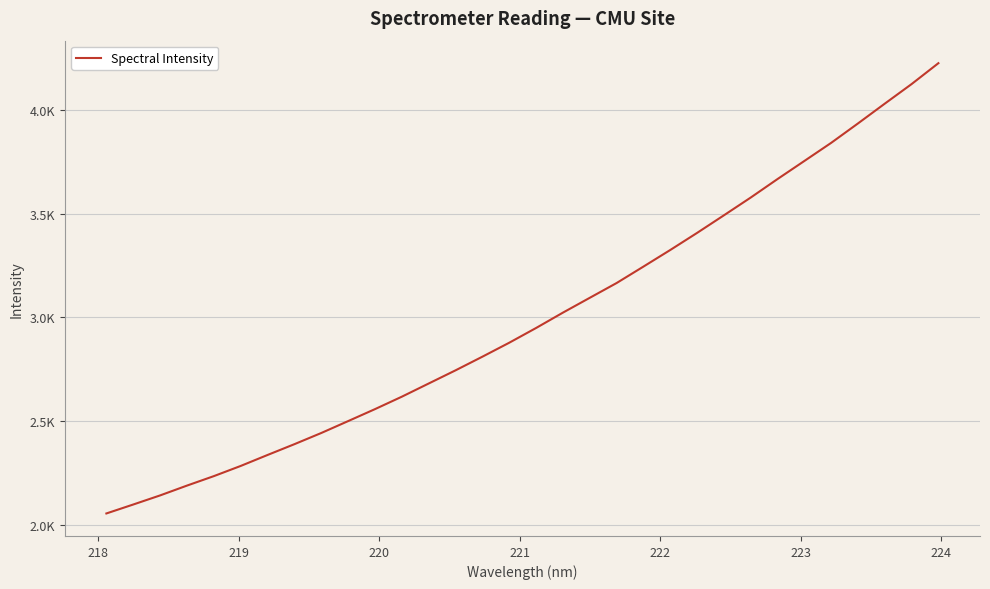

Is this an area chart (filled region under the line)?

No